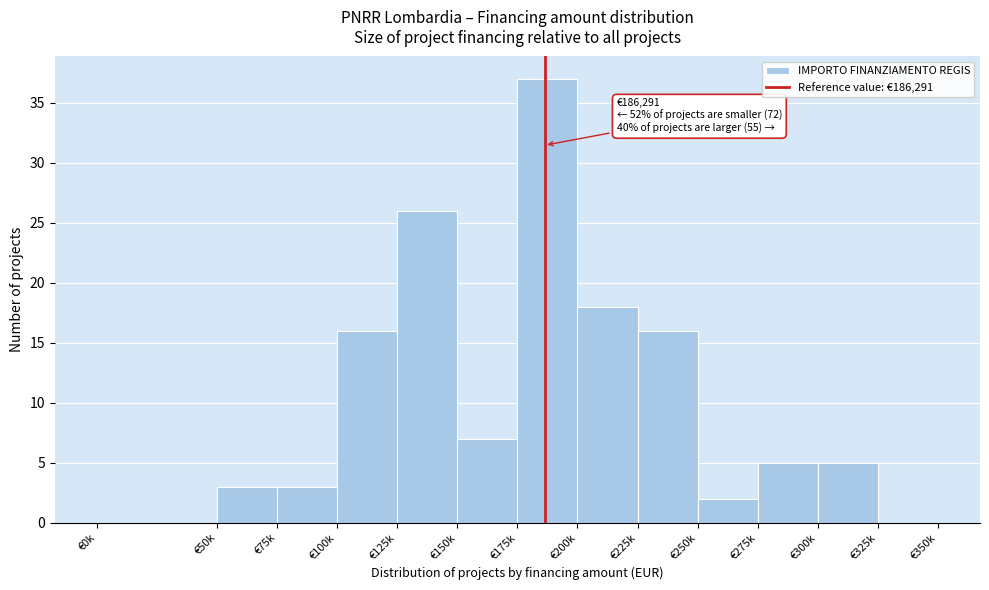

Reading left to right, what are all the values shown in this chart?

€0k=0	€50k=3	€75k=3	€100k=16	€125k=26	€150k=7	€175k=37	€200k=18	€225k=16	€250k=2	€275k=5	€300k=5	€325k=0